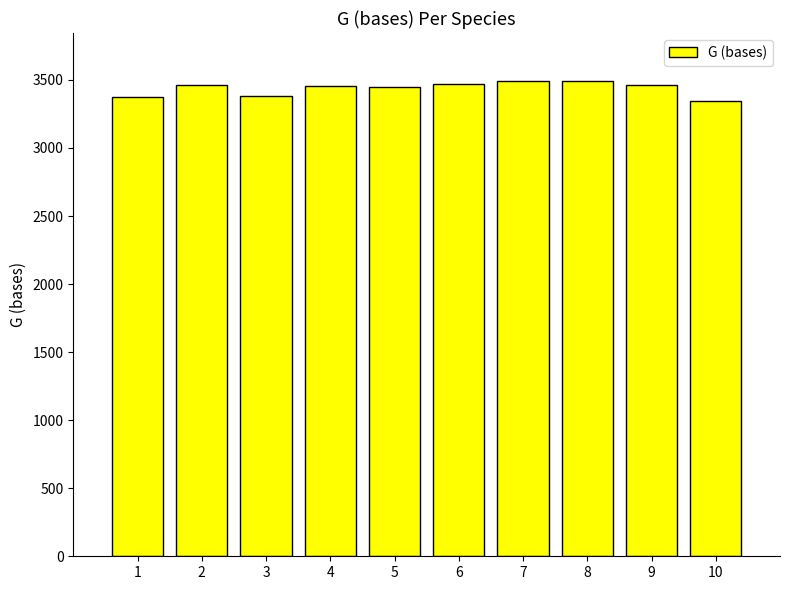

The value at 8 is 3495. True or false?

True